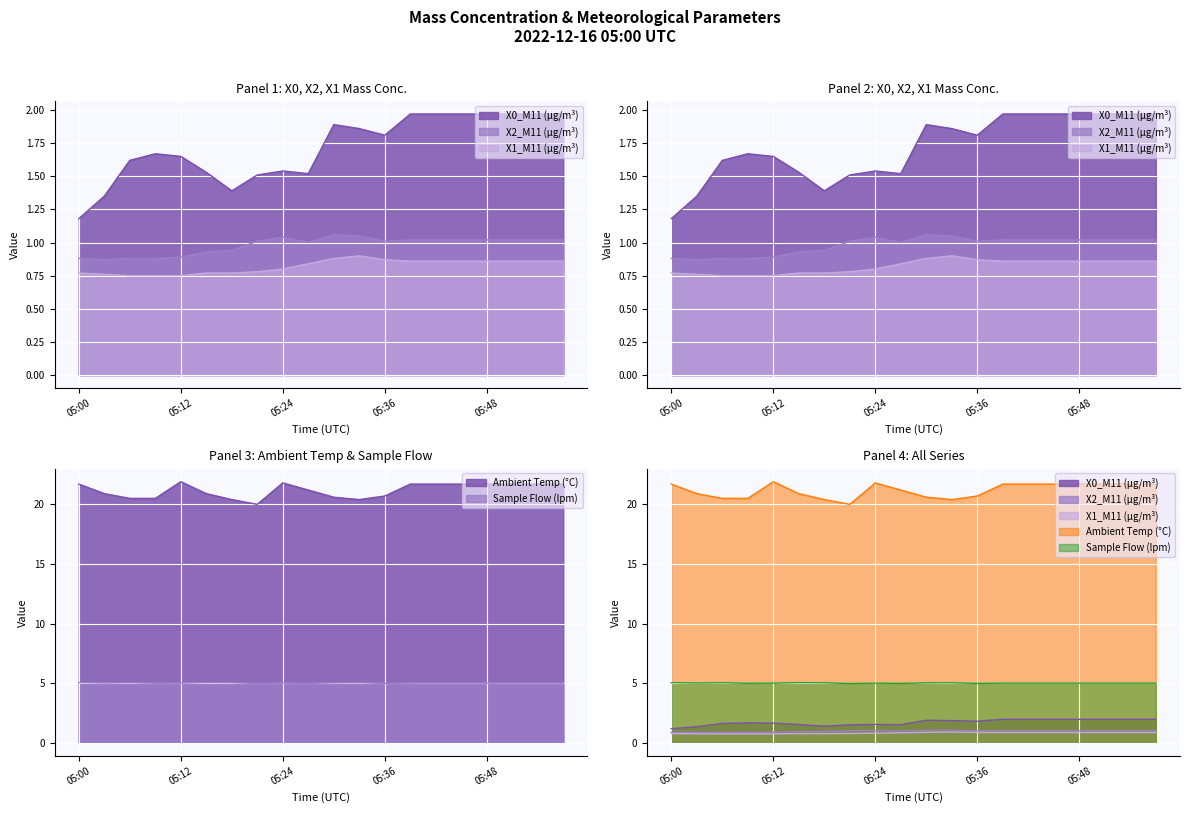

What is the value of the X1_M11 (μg/m³) point at the 8th from the left?

0.8